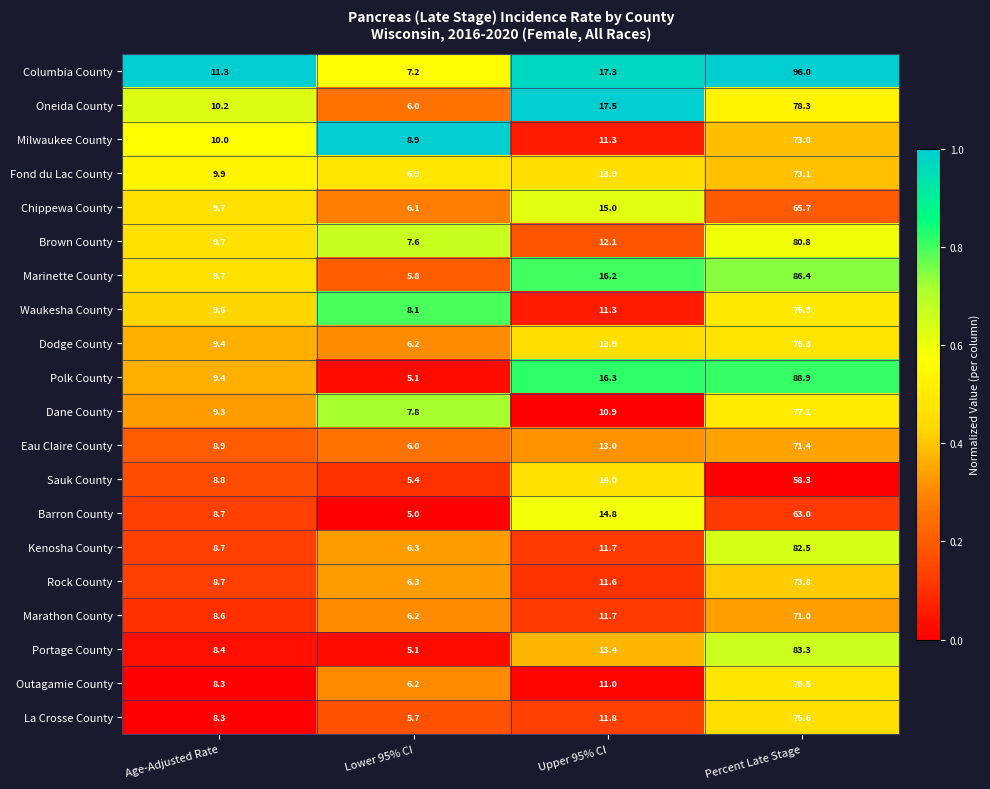

What is the difference between the maximum and minimum values in the Outagamie County series?

70.3